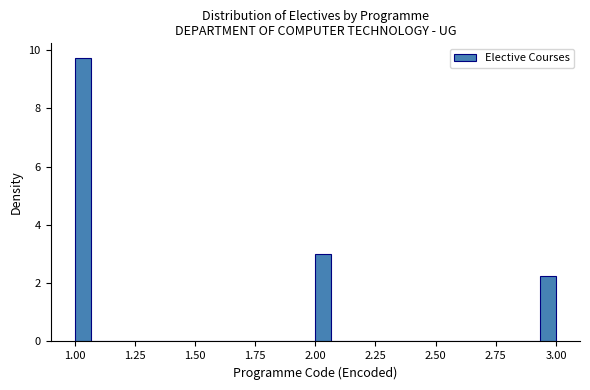

Around what value on the x-axis is the tallest bar? Give the approximate position of its centre, as read against the axis.

1.05